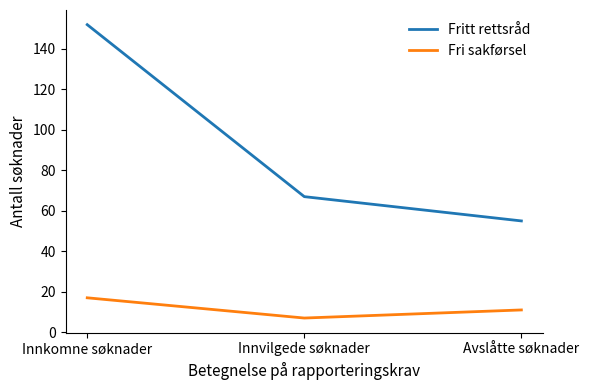

What is the spread (max minus min) of values at Innvilgede søknader?

60